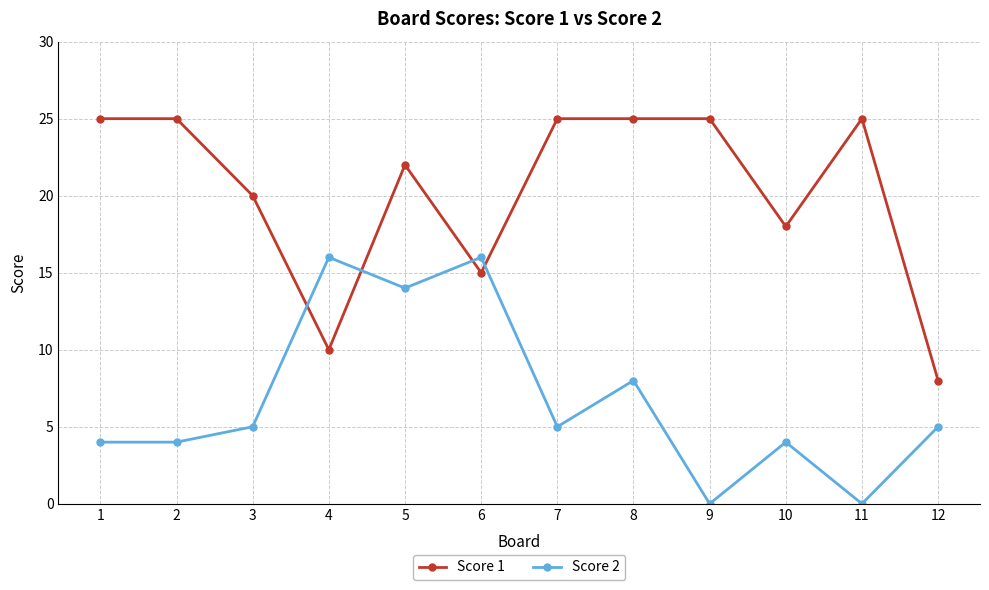

After their last crossing, which series has the higher values: Score 1 or Score 2?

Score 1